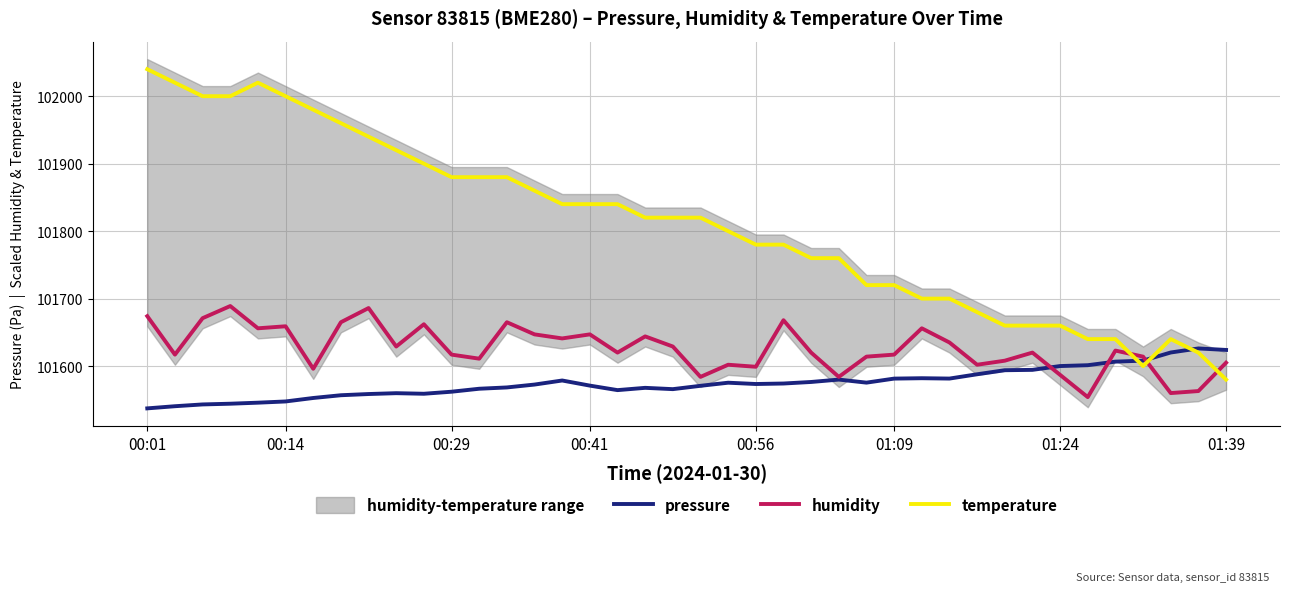

The value of temperature at 28 is 101700.0. True or false?

True